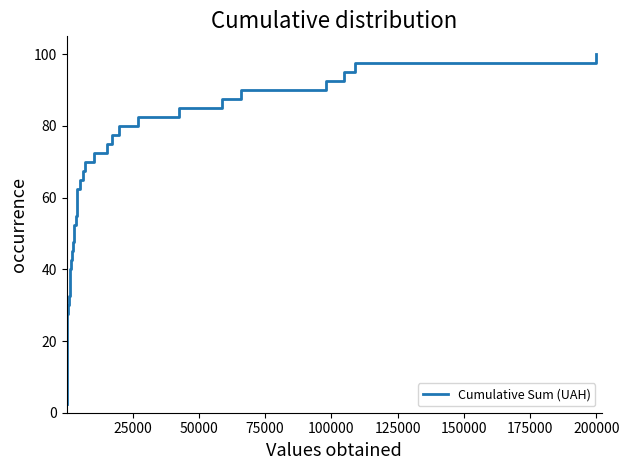

What is the difference between the second highest and minimum values?

95.0